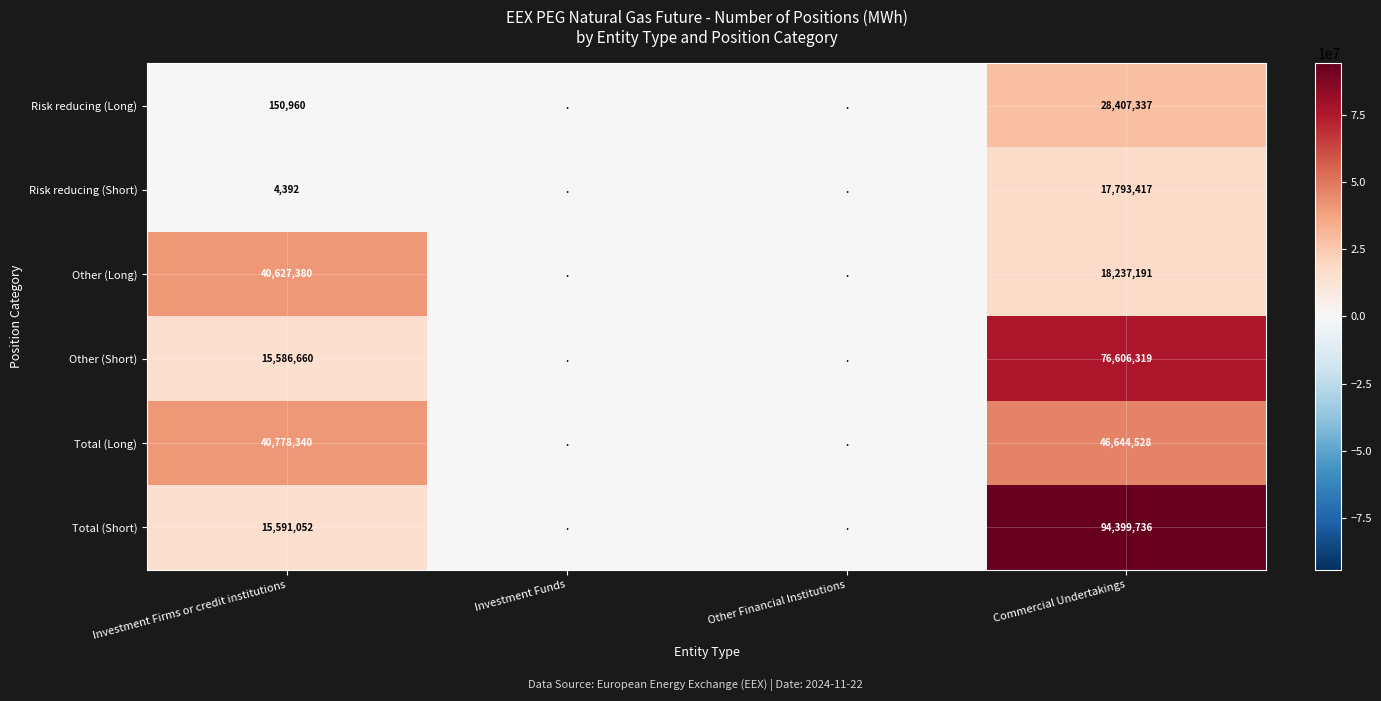

Count the number of categories in the chart.

4